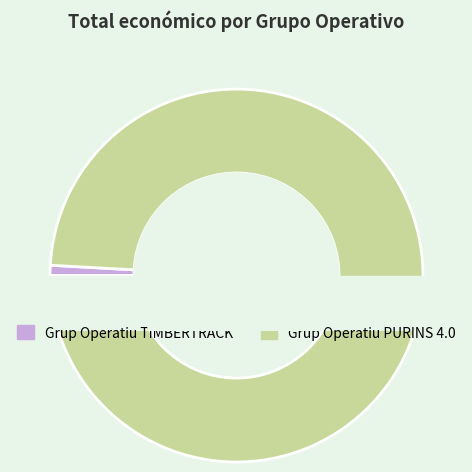

To the nearest percent, what portion does Grup Operatiu TIMBERTRACK represent?

1%